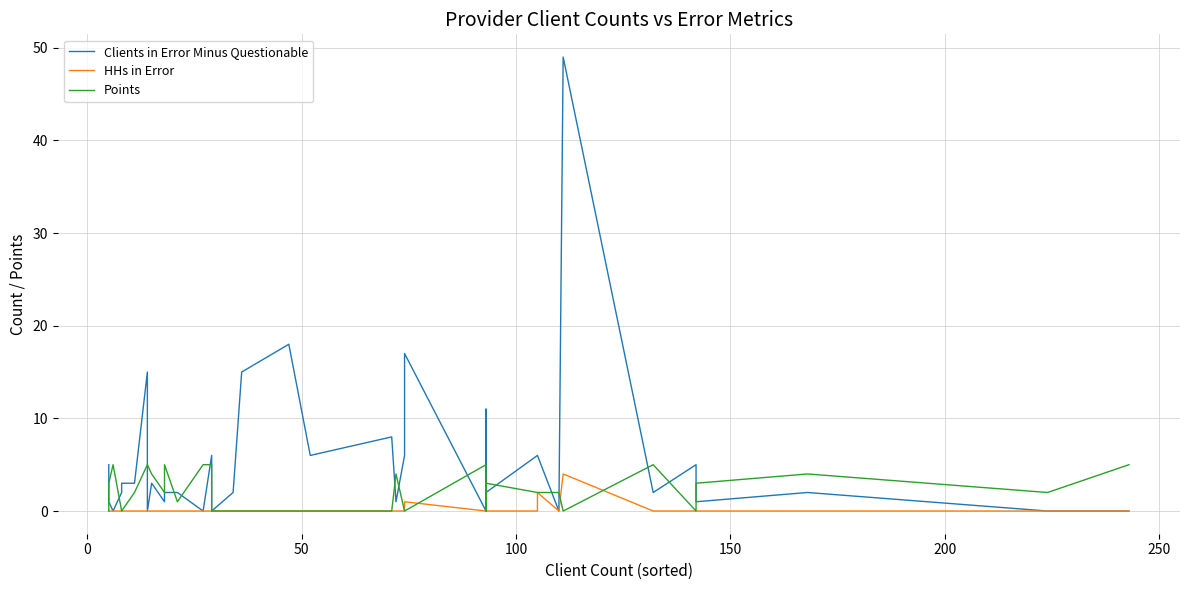

In Clients in Error Minus Questionable, how many points are lower than both neighbors (excluding endpoints)?

11